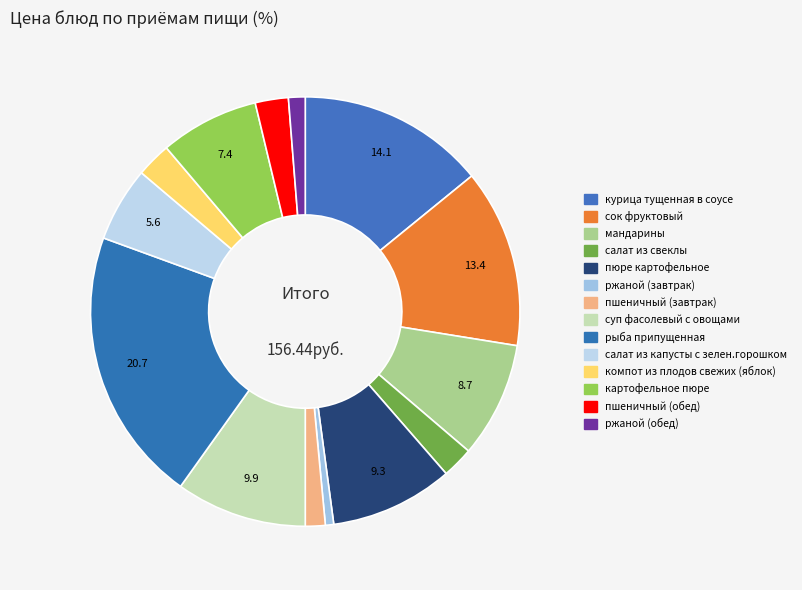

Combined, do салат из свеклы and суп фасолевый с овощами account for over 50%?

No